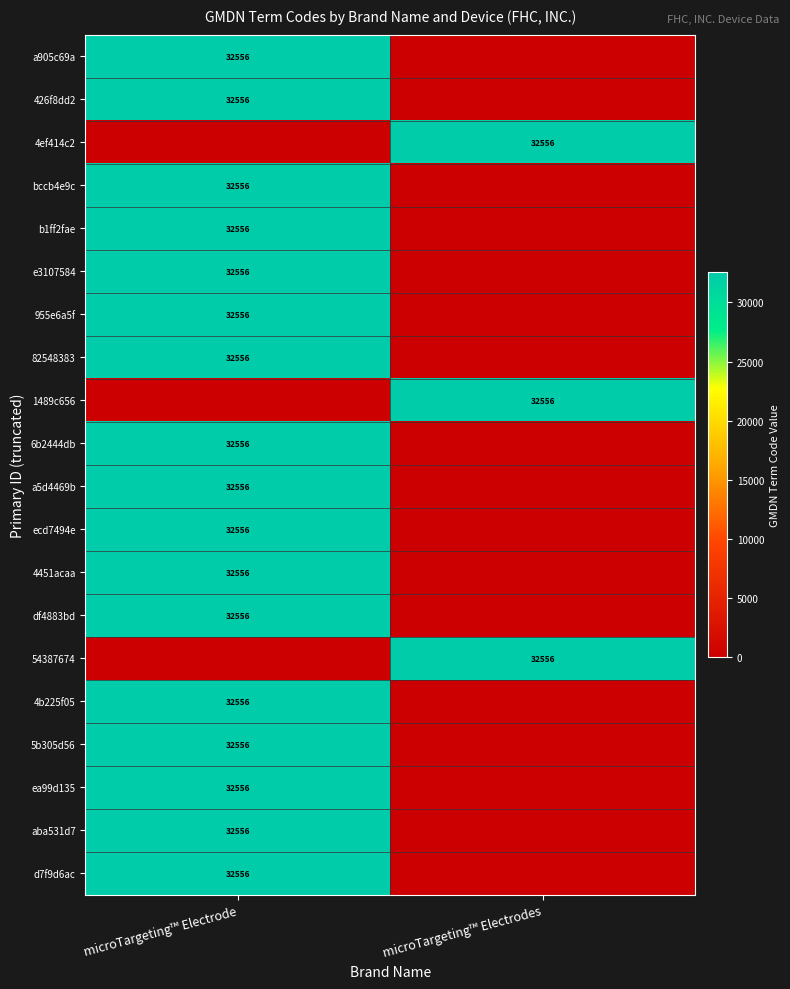

True or false: 426f8dd2 has a value of 13868 at microTargeting™ Electrode.

False